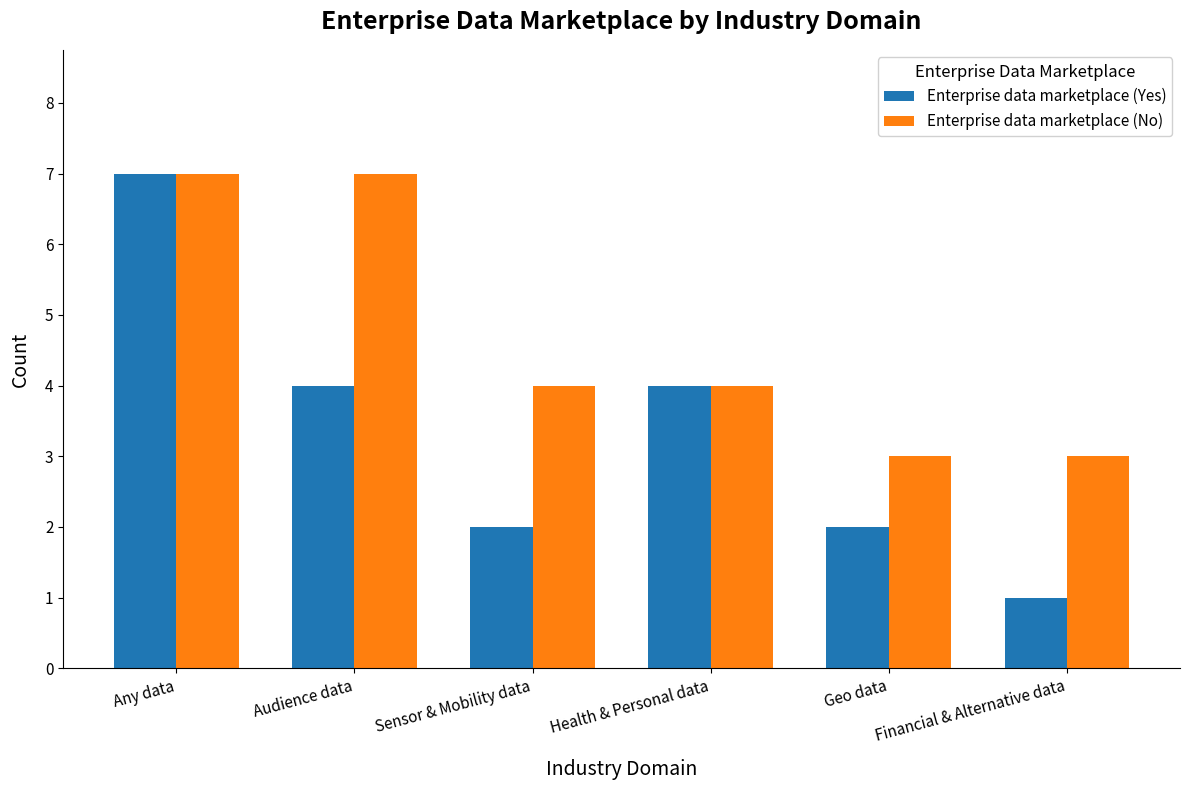

Does the chart contain any negative values?

No